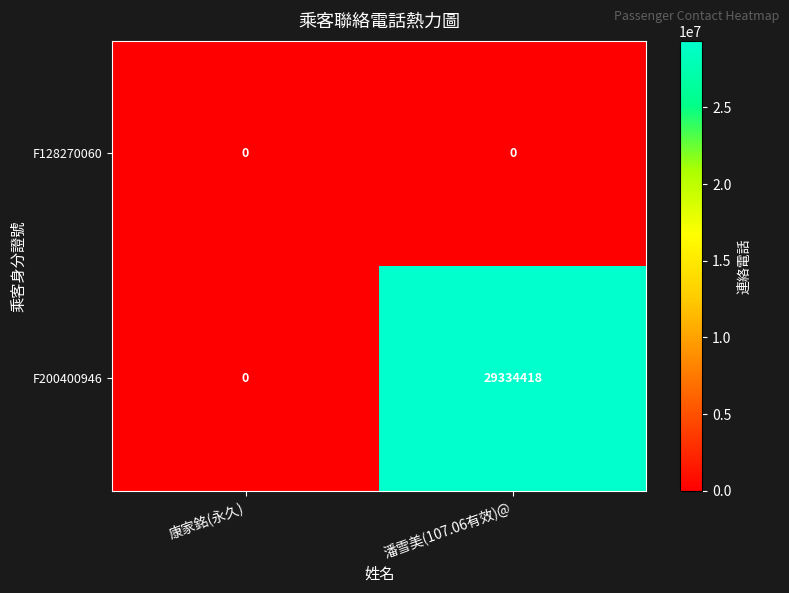

Reading left to right, what are all the values shown in this chart?

F128270060: 康家銘(永久)=0	潘雪美(107.06有效)@=0
F200400946: 康家銘(永久)=0	潘雪美(107.06有效)@=29334418